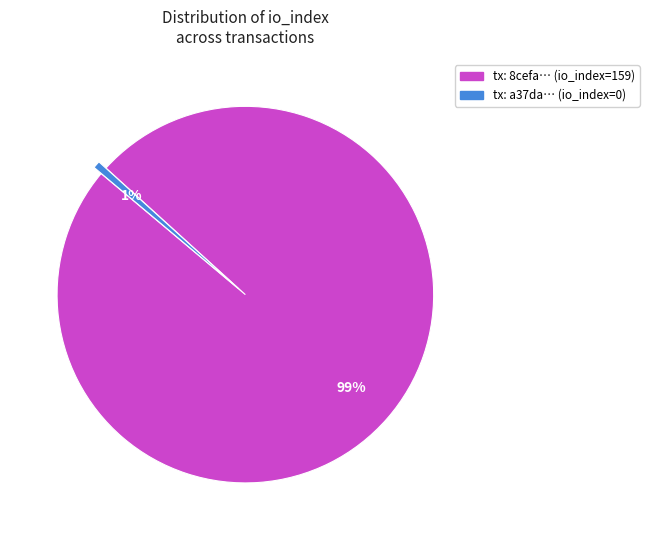

How many slices are in this pie chart?

2